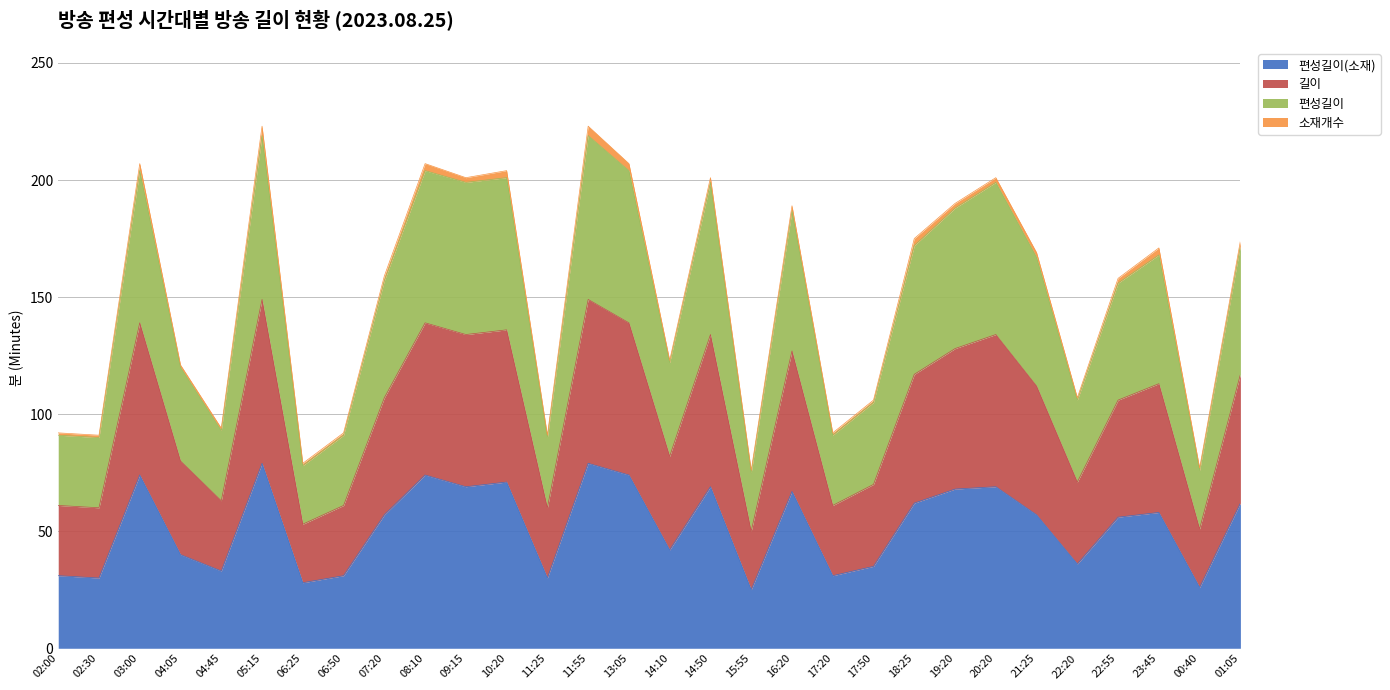

Does the chart display data point markers on the line(s)?

No